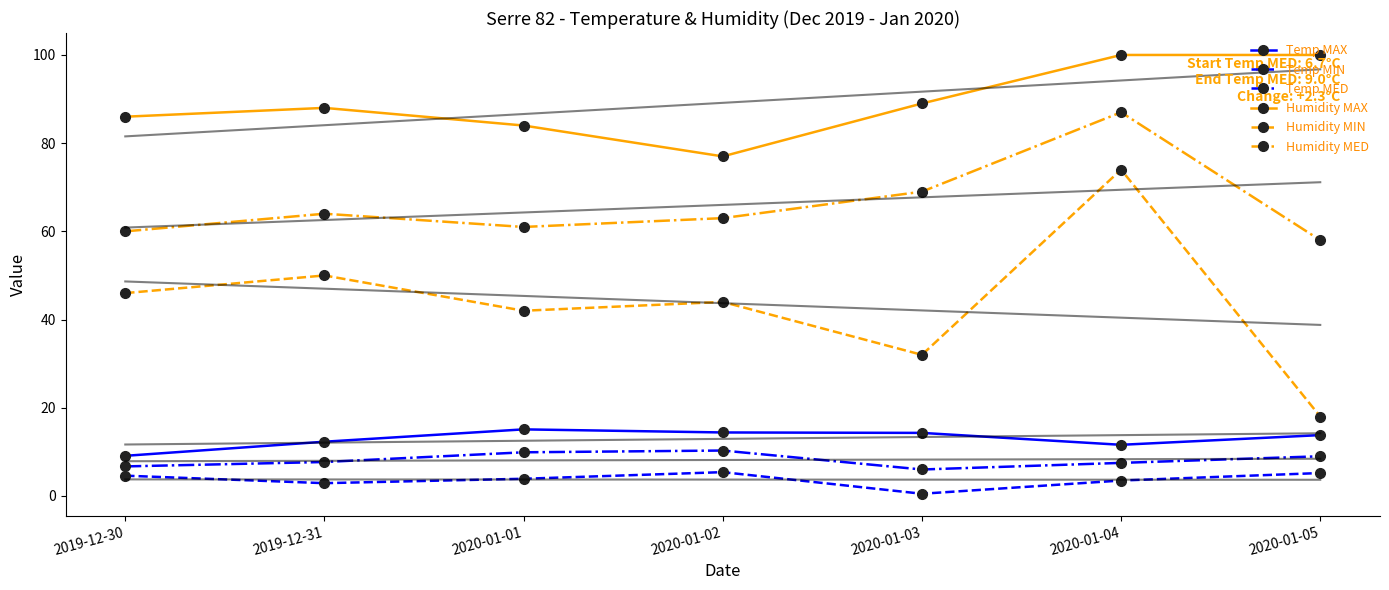

What is the sum of the Humidity MED values at 2020-01-05 and 2020-01-04?

145.0